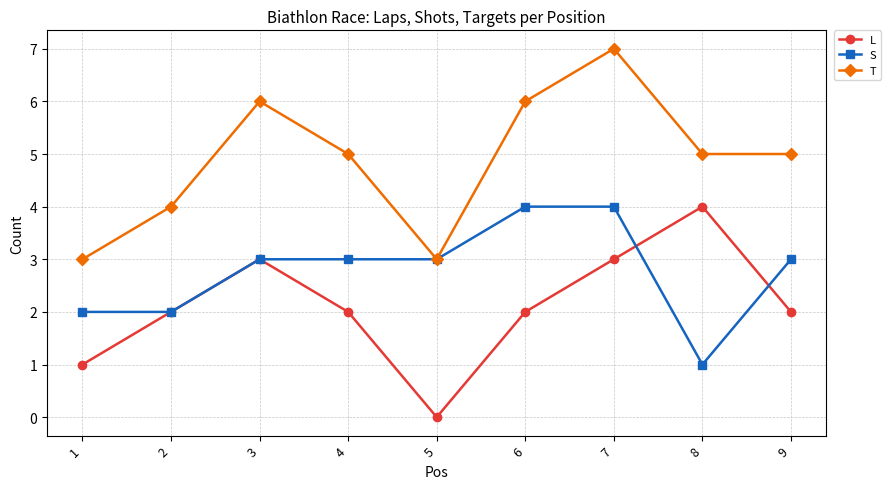

The S series shows 2 at 5. True or false?

False